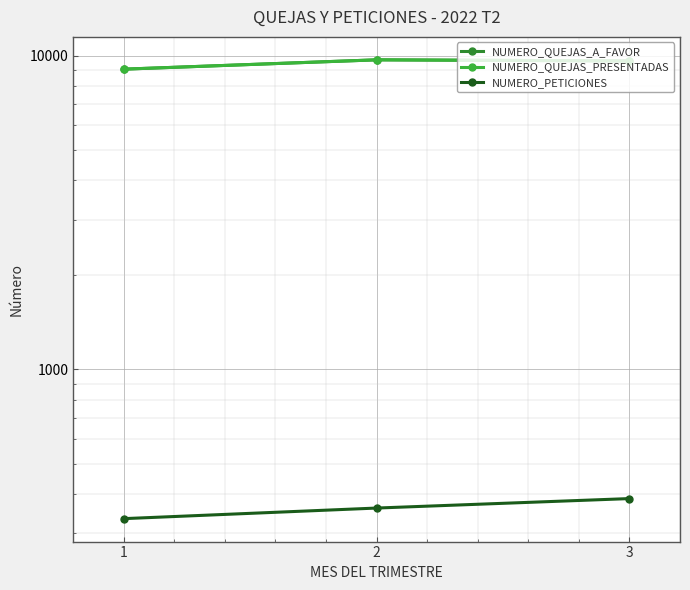

What is the difference between the NUMERO_QUEJAS_A_FAVOR values at 1 and 2?

642